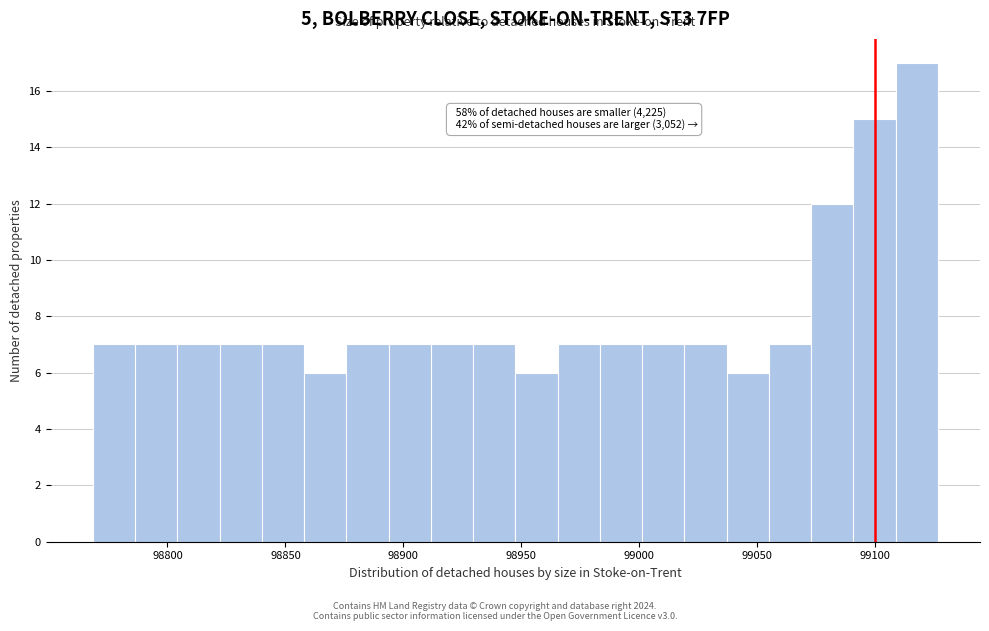

Around what value on the x-axis is the tallest bar? Give the approximate position of its centre, as read against the axis.

99120